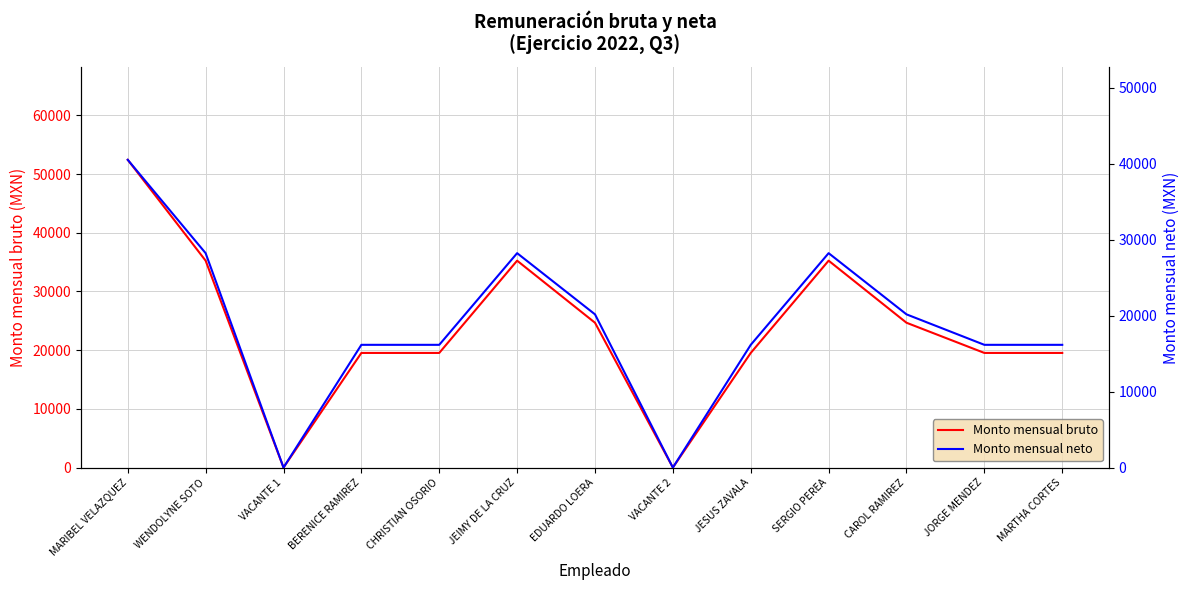

How many lines are shown in the chart?

2